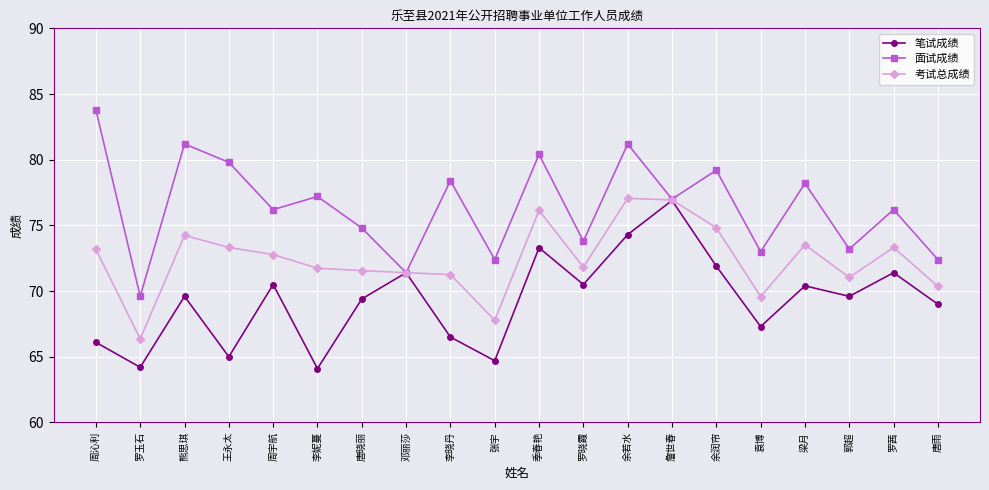

What is the label of the 4th point from the right?

梁月